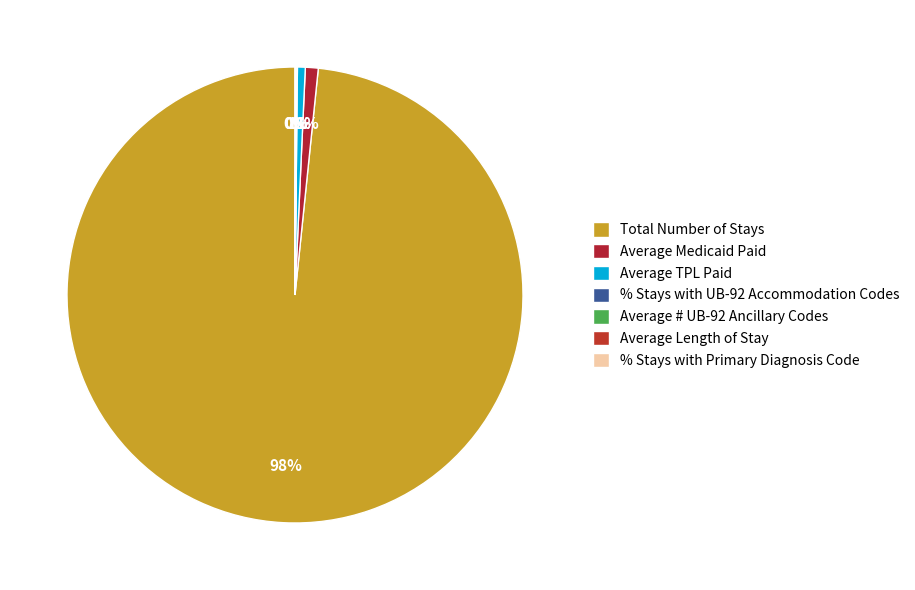

How much of the chart is everything except Total Number of Stays?

1.6%